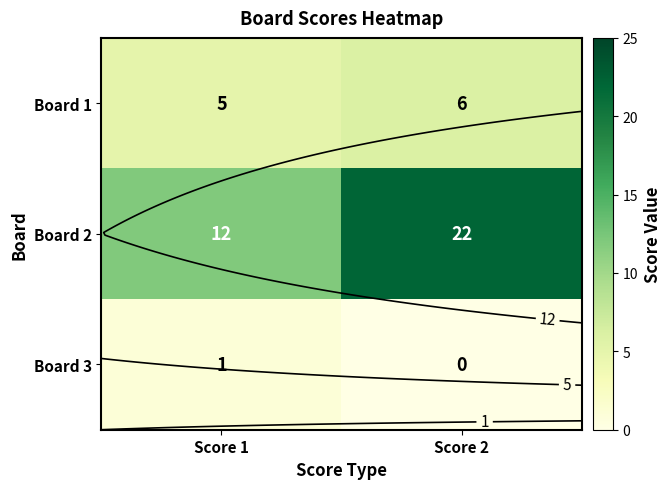

The value of Board 2 at Score 2 is 22. True or false?

True